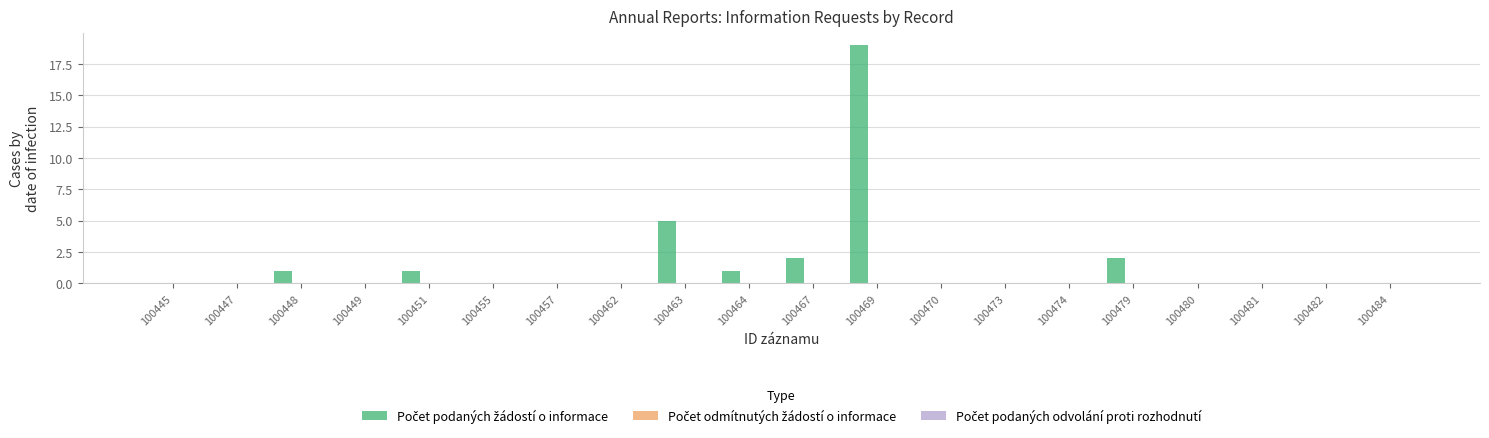

Count the number of data series in this chart.

1